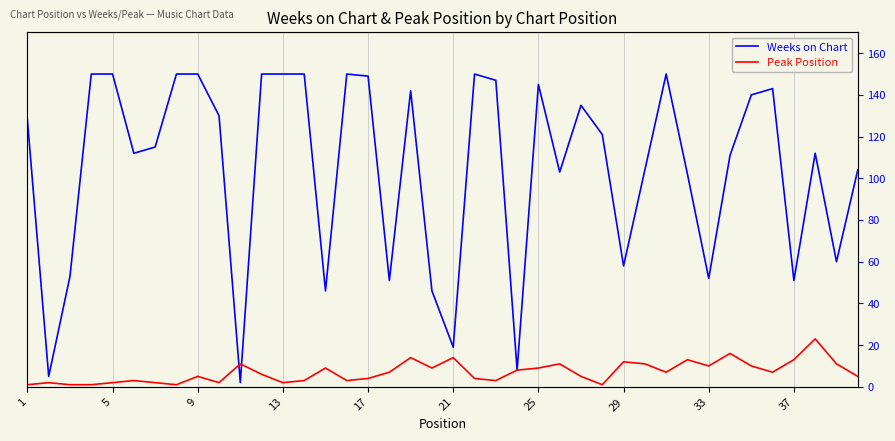

Count the number of data series in this chart.

2